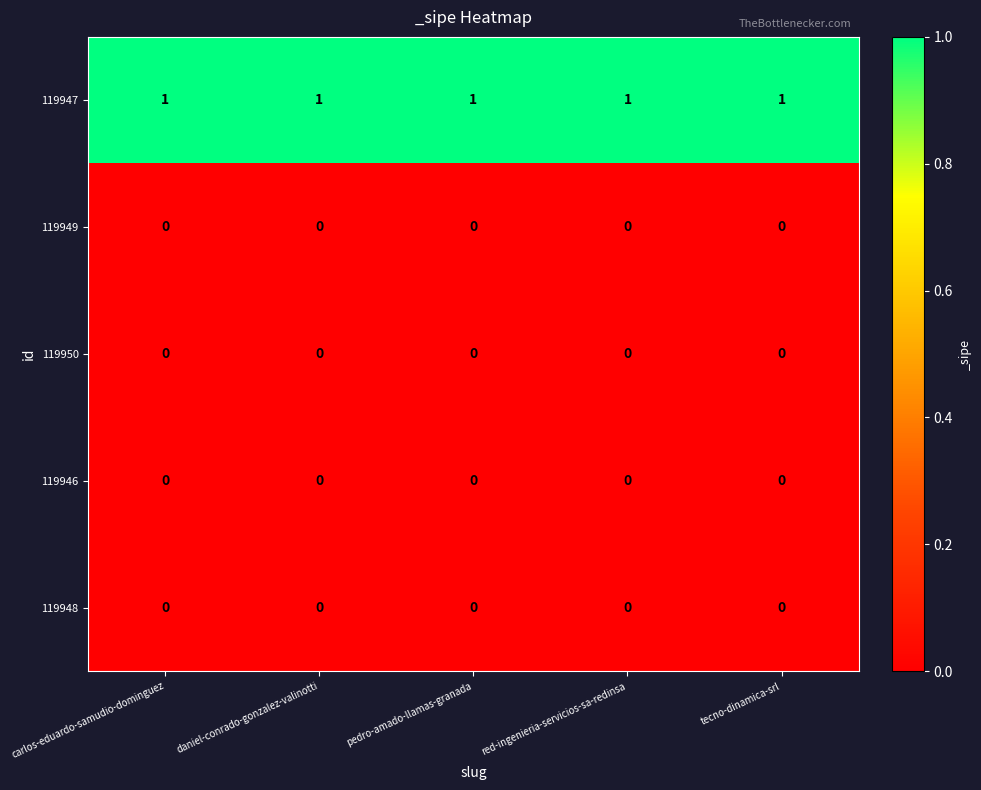

Which series has the largest total across all categories?

119947